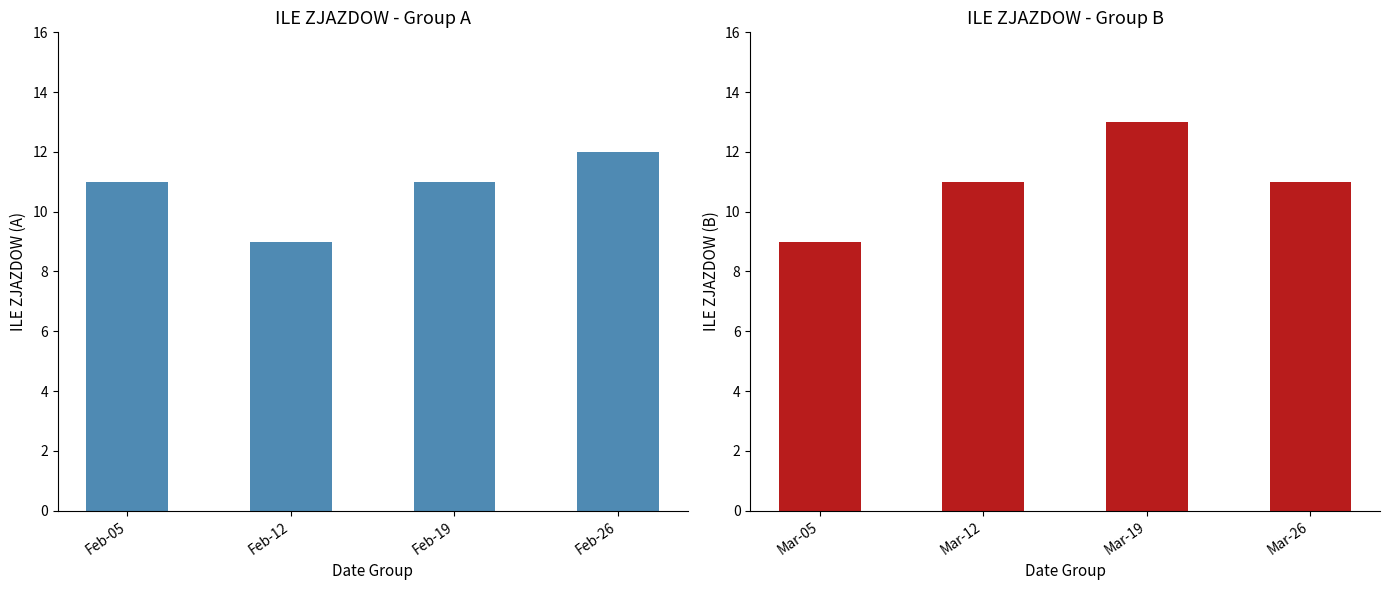

What is the lowest value of the ILE ZJAZDOW (B) series?

9